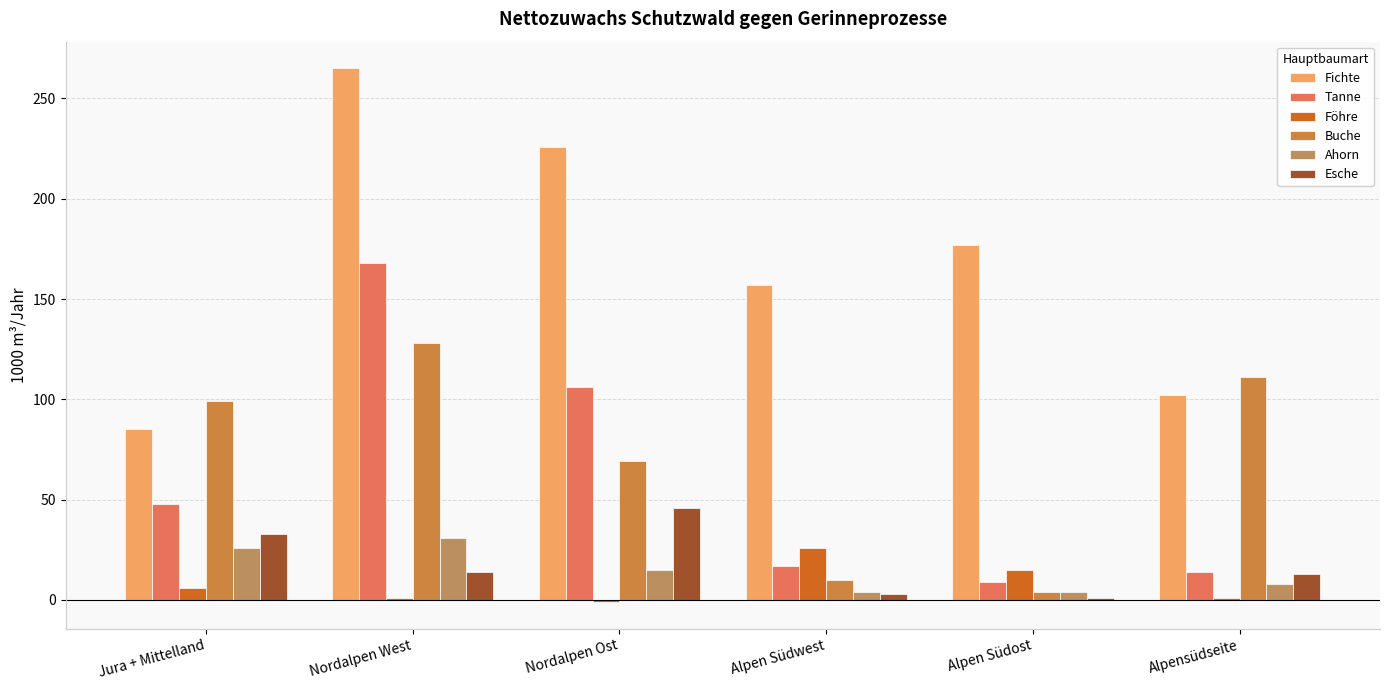

Which category has the highest value across all series?

Nordalpen West